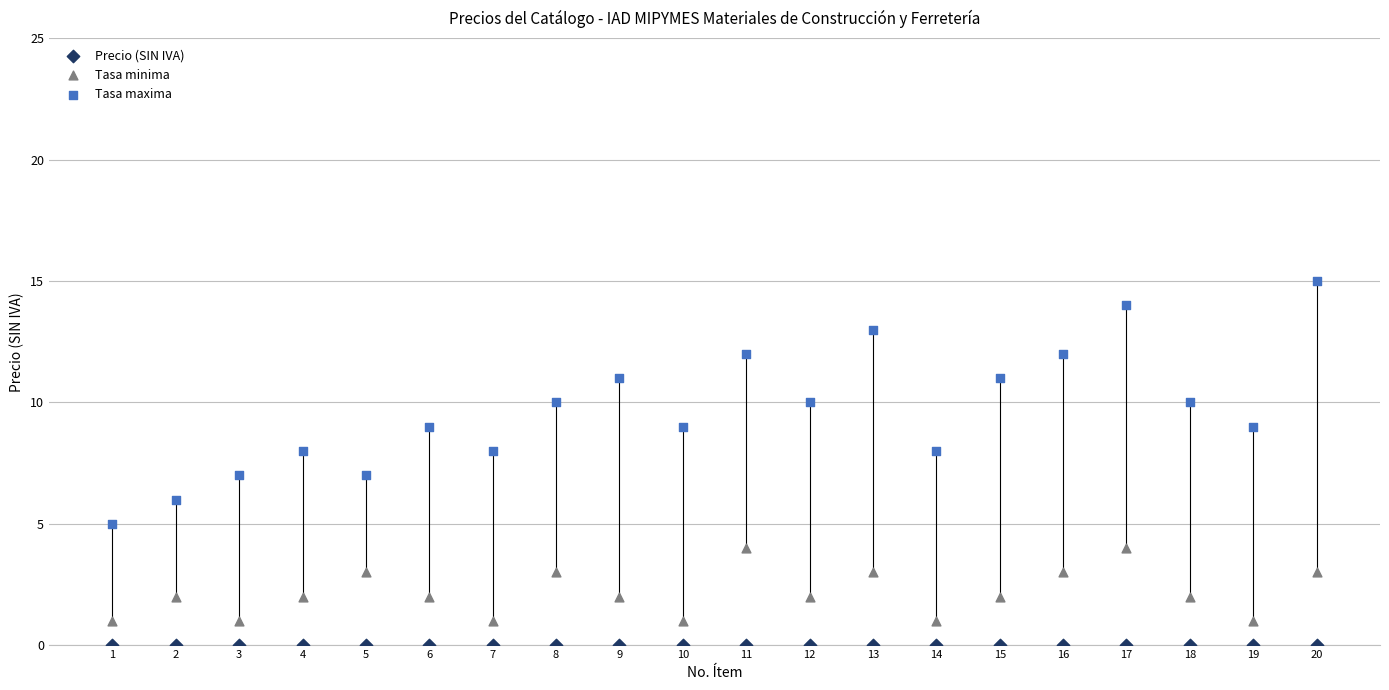

Which series contains the highest Y value?

Tasa maxima